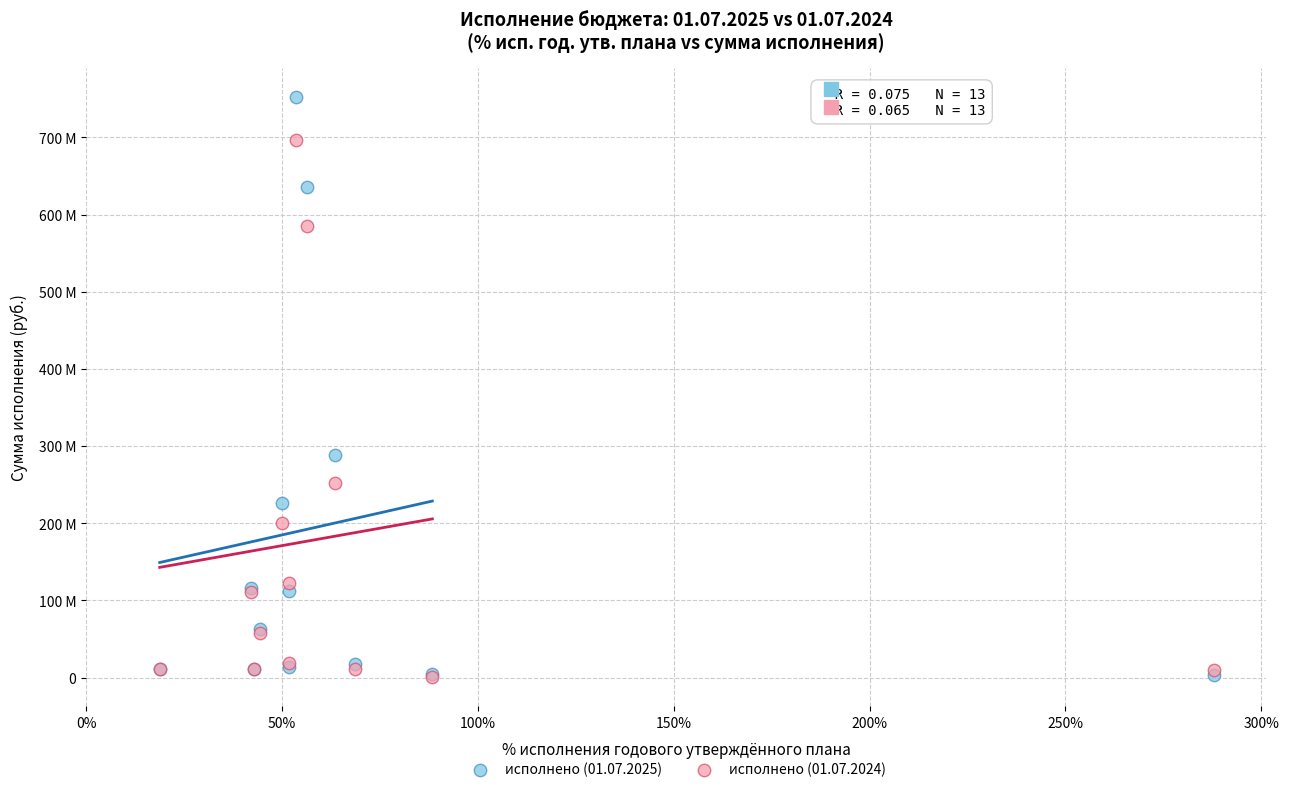

What are all the series names shown in the legend?

исполнено (01.07.2025), исполнено (01.07.2024)